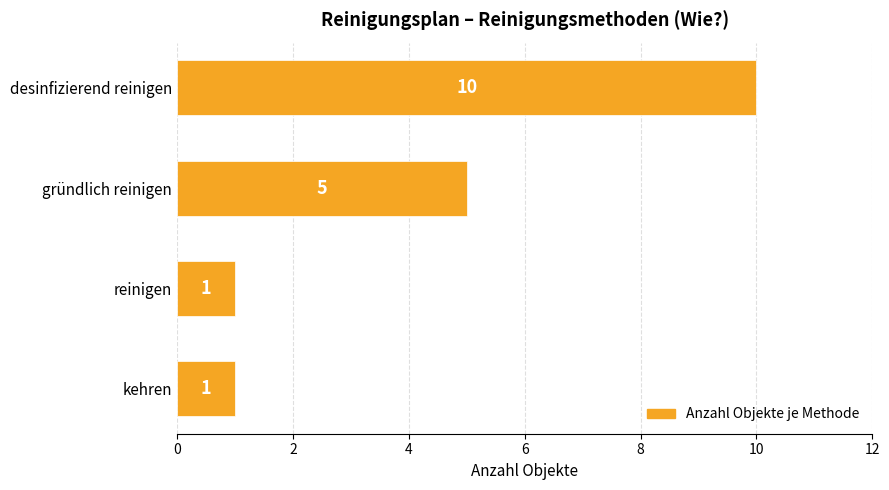

What is the maximum value shown in the chart?

10